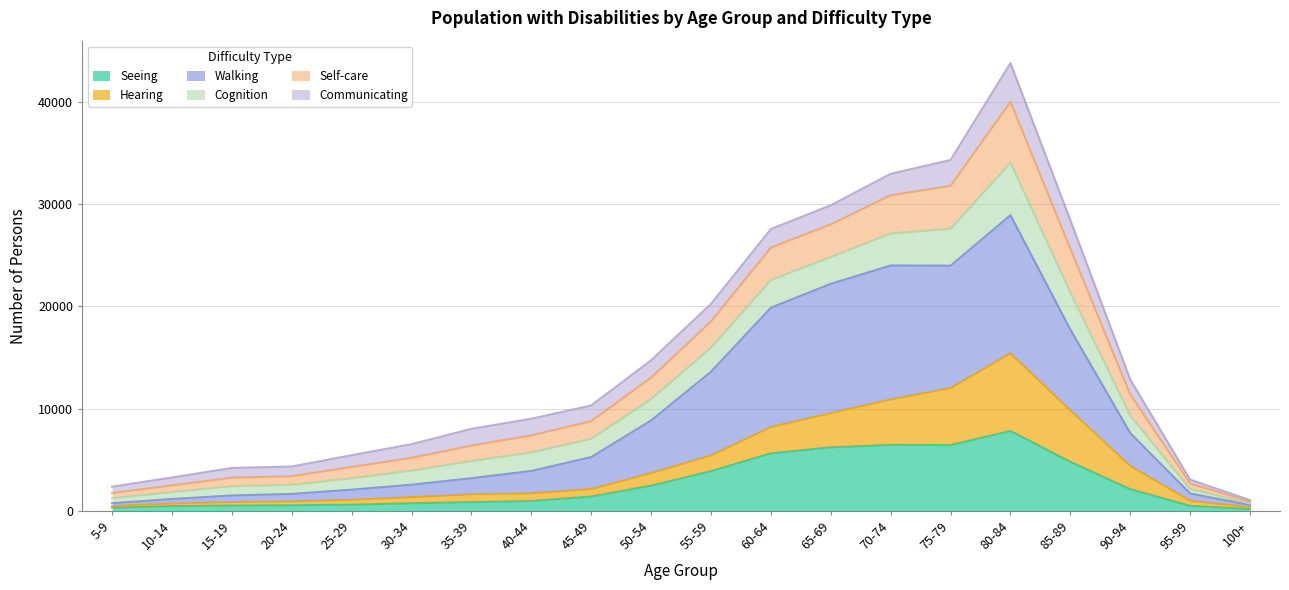

At which label does Seeing reach its peak?

80-84